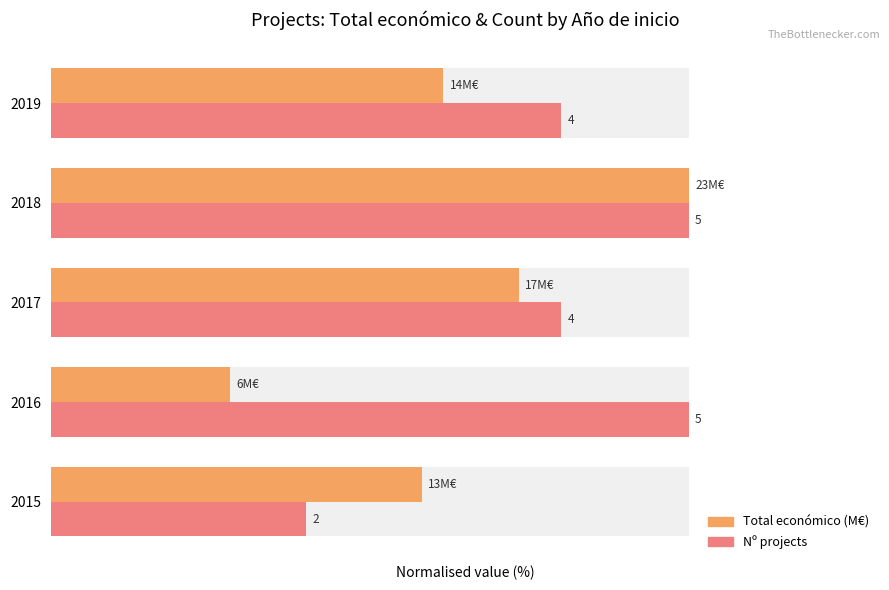

True or false: Total económico (normalised %) has a value of 106.4 at 2017.

False